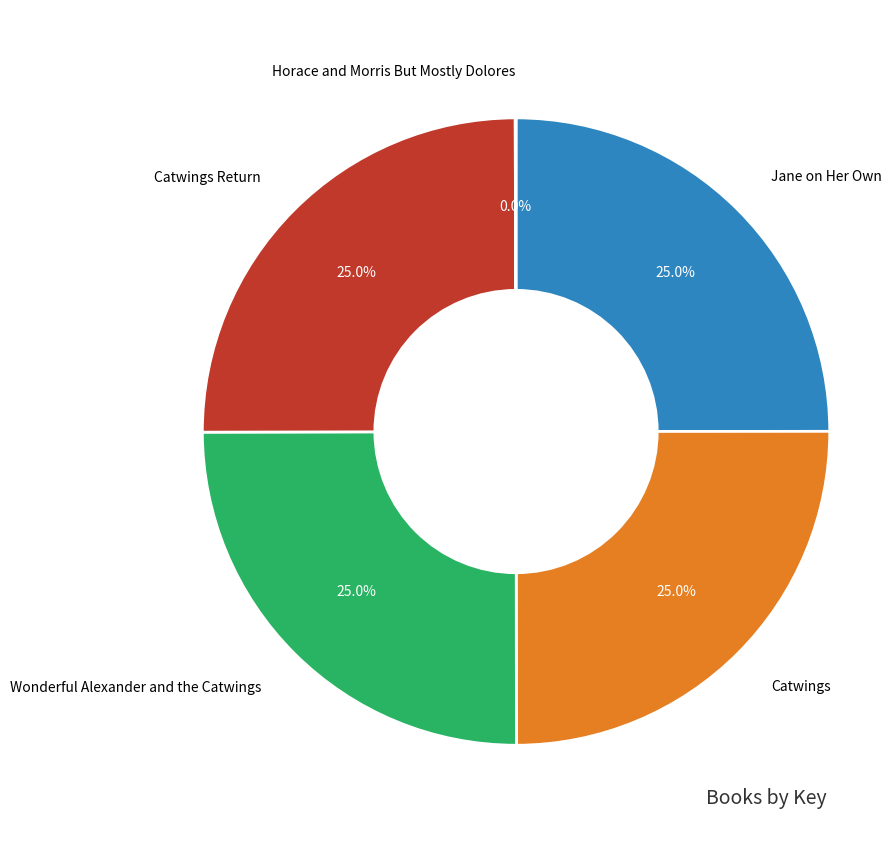

Approximately how many times larger is the value at Jane on Her Own compared to Catwings Return?

1.0